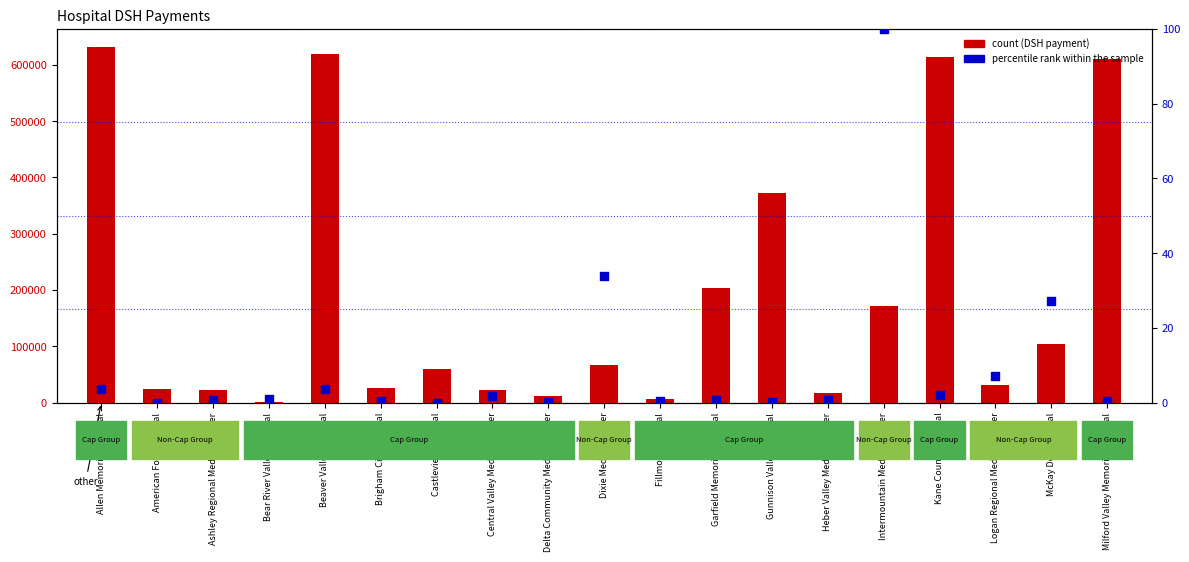

Which series has the largest total across all categories?

DSH payment